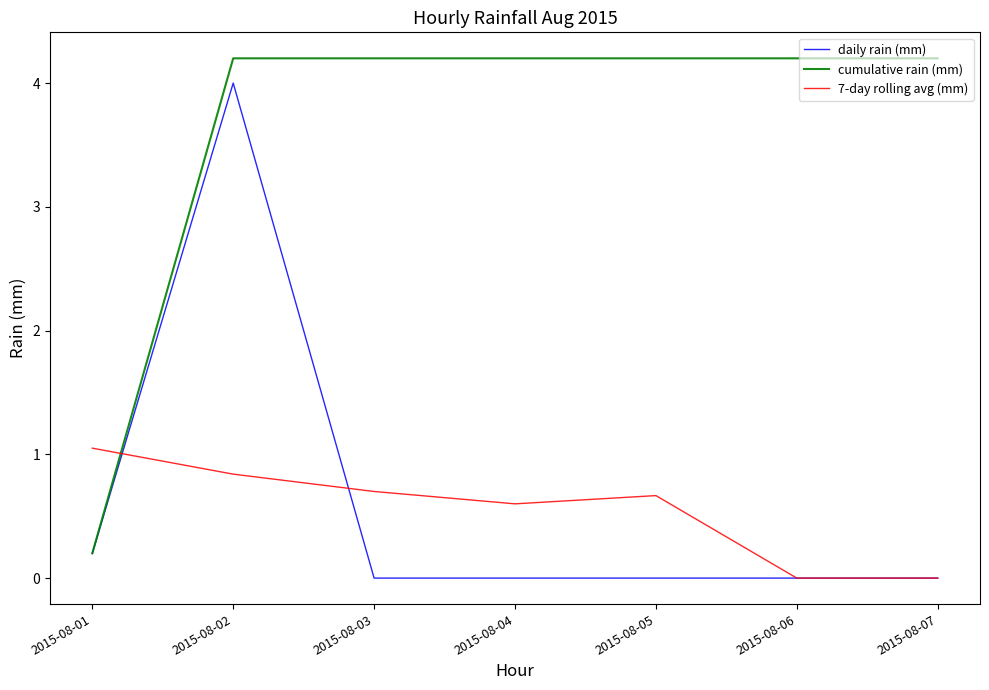

Between 2015-08-01 and 2015-08-06, which series saw the biggest shift?

cumulative rain (mm)